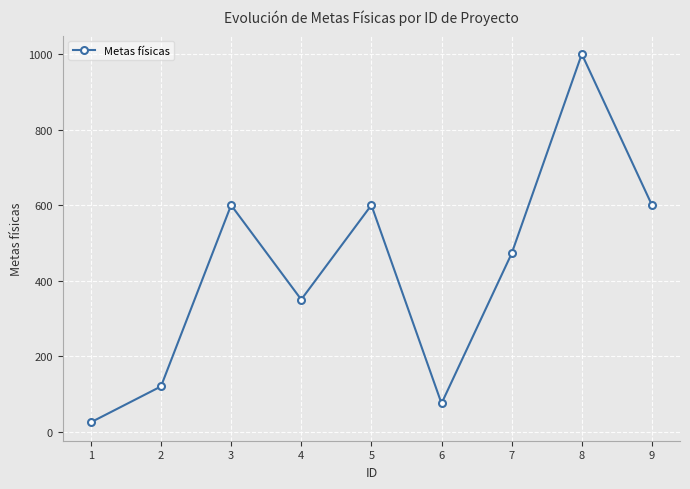

What is the greatest value displayed?

1000